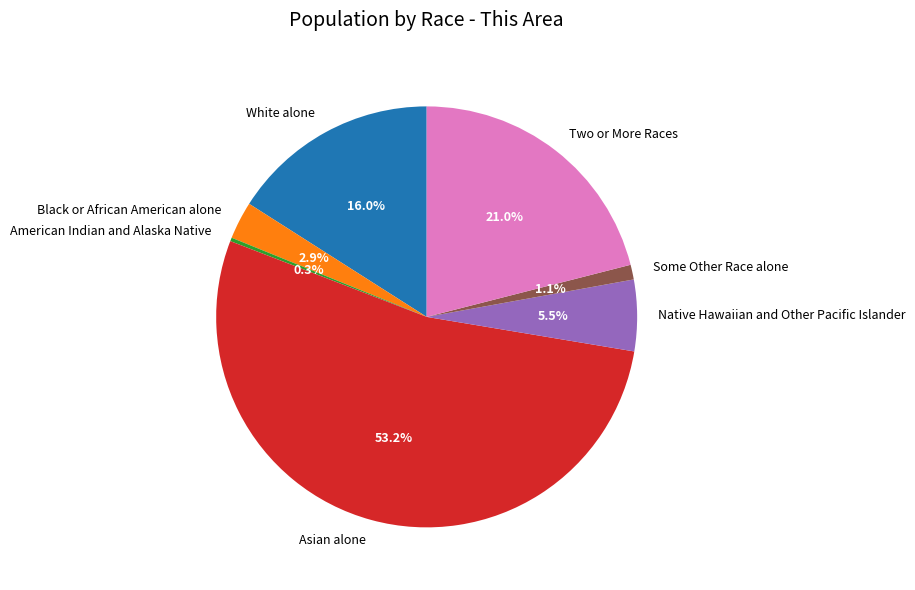

Which slice is the largest?

Asian alone